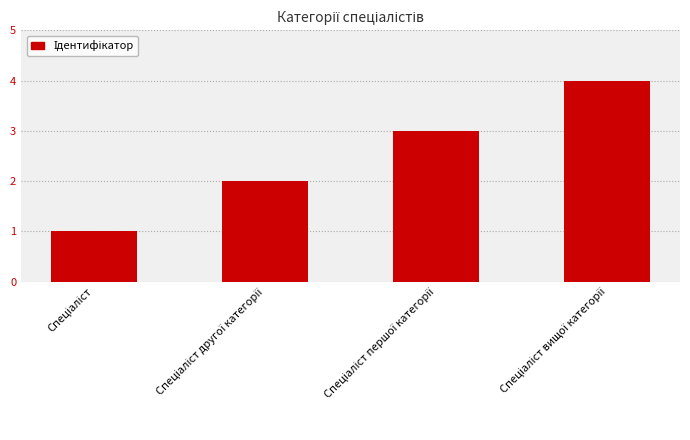

What is the difference between the maximum and minimum values?

3